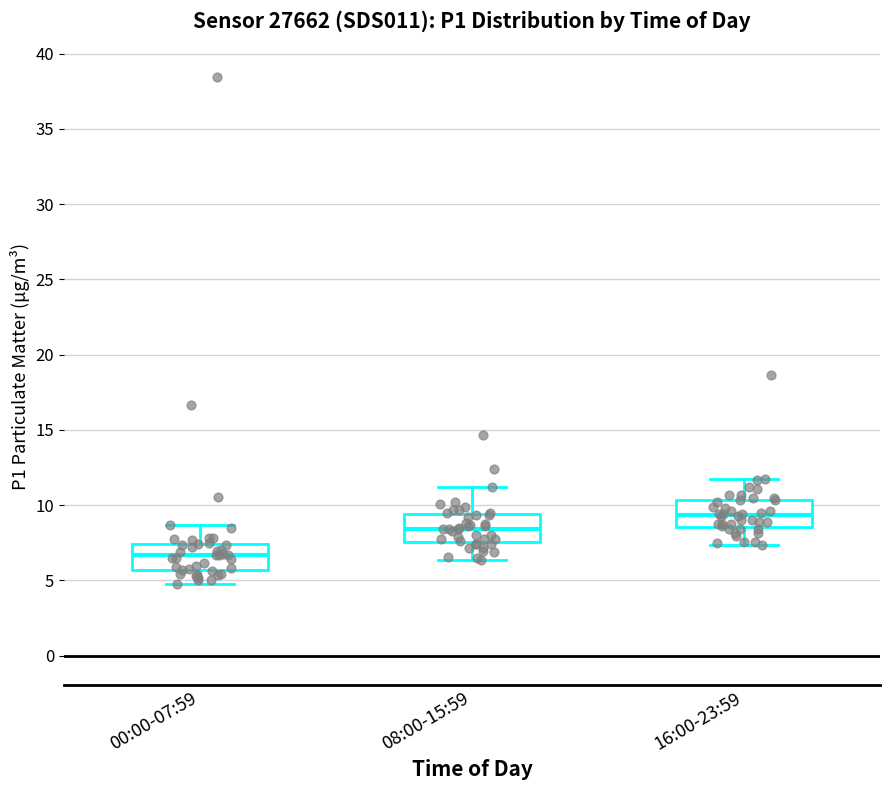

Which box has the highest median line?

16:00-23:59